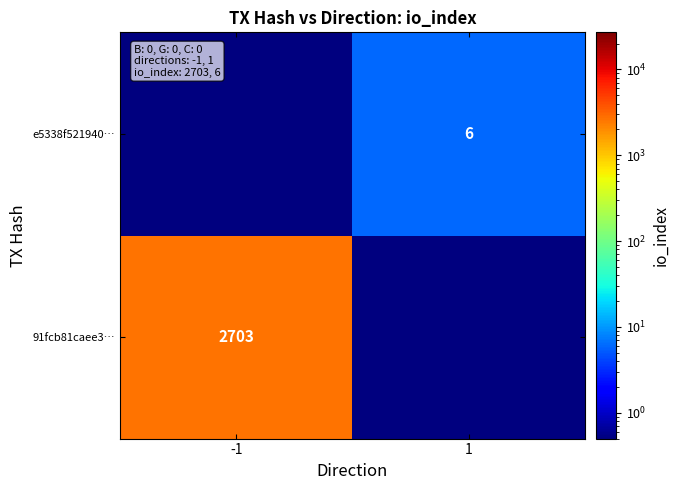

True or false: e5338f521940… has a value of 6.0 at 1.

True